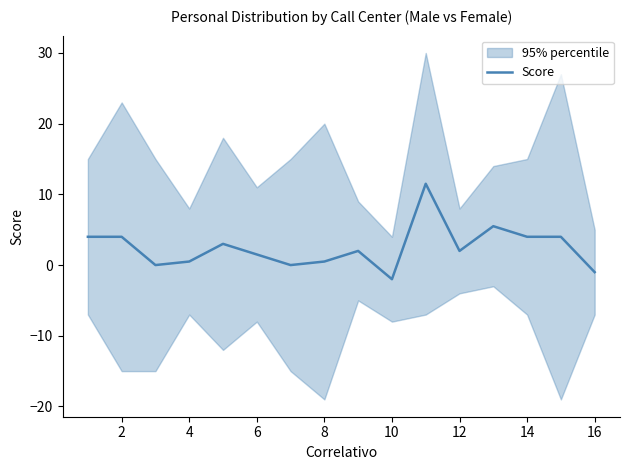

What is the difference between the second highest and minimum values?

7.5